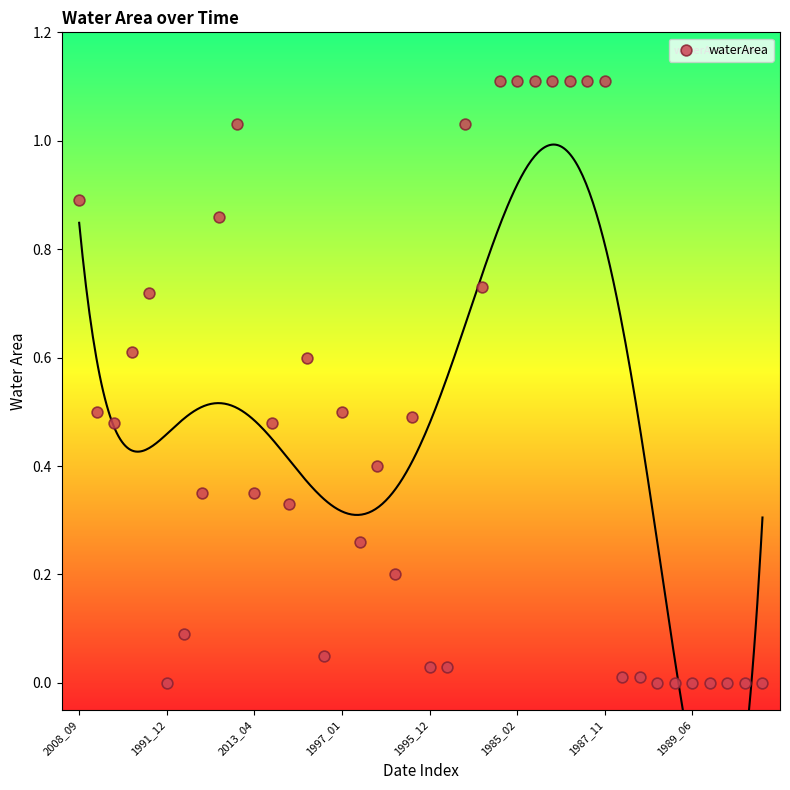

What is the range of Y values (max minus min)?

1.1